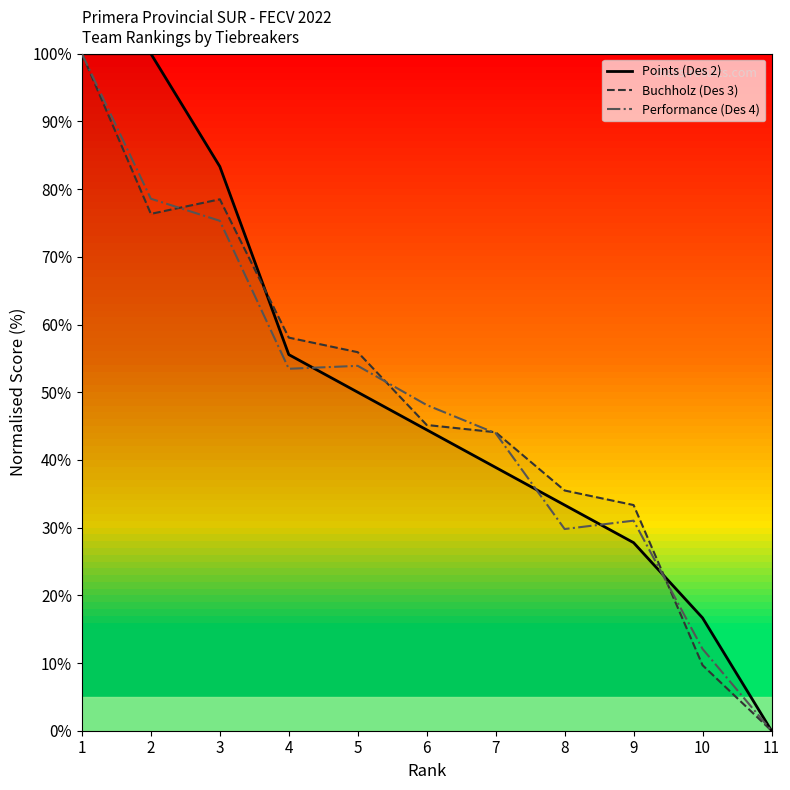

How many values in Performance (Des 4) are above zero?

10